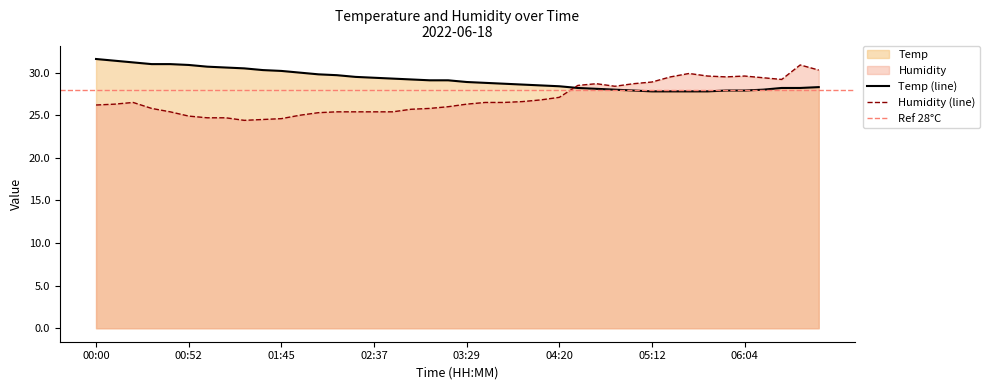

List the series in order of their peak value, highest first.

Temp, Humidity